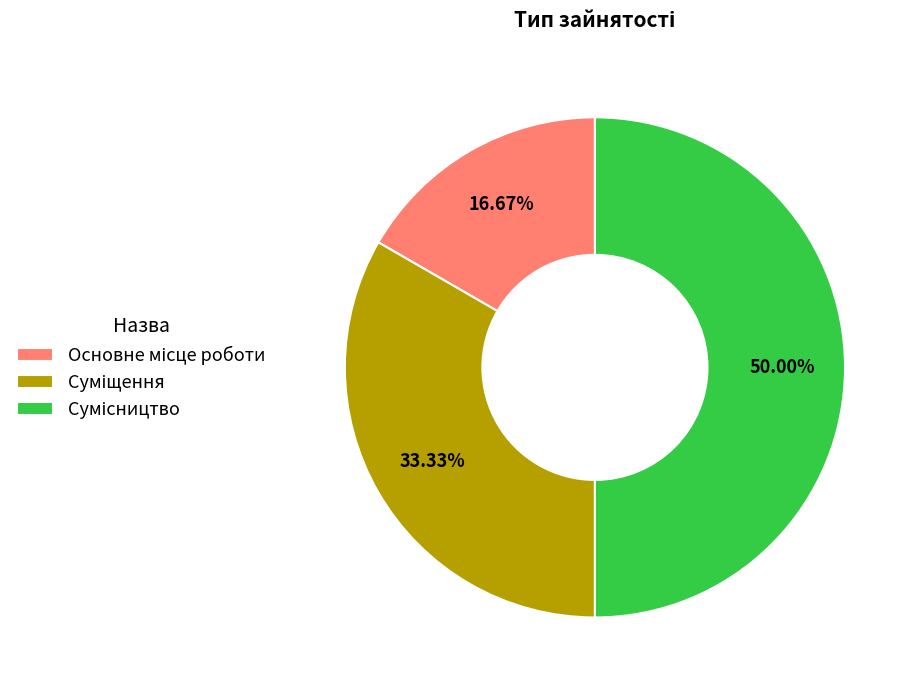

Which has a higher value, Основне місце роботи or Суміщення?

Суміщення